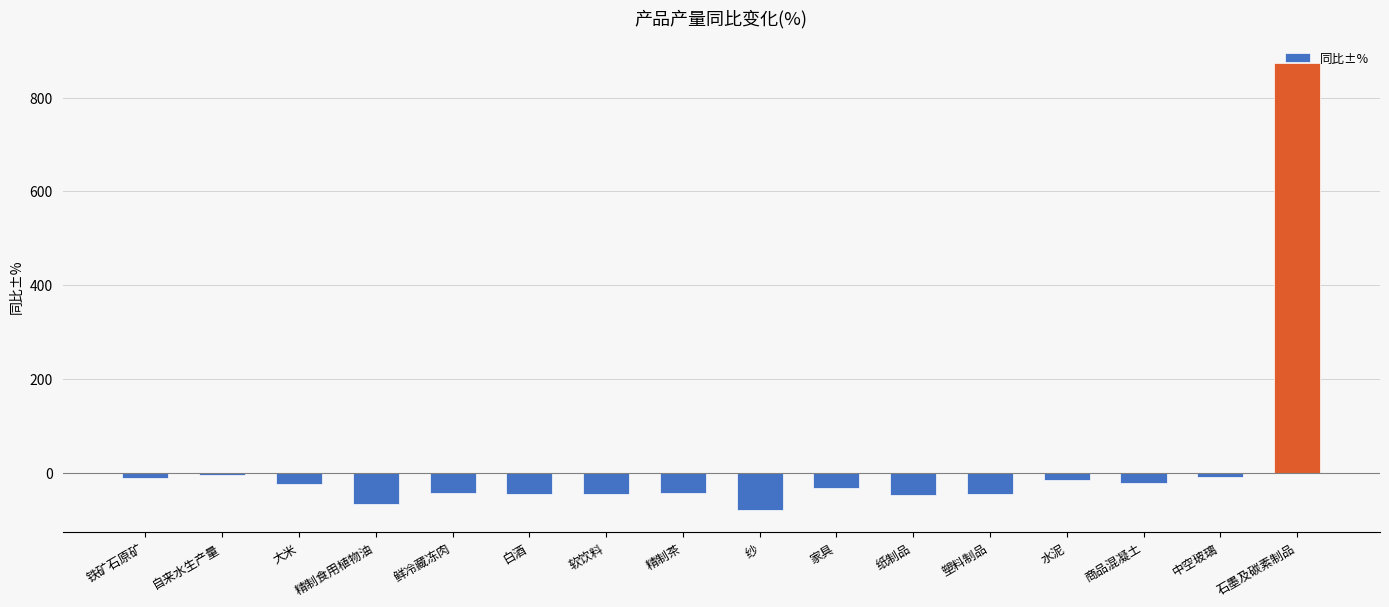

What is the minimum value shown in the chart?

-78.9